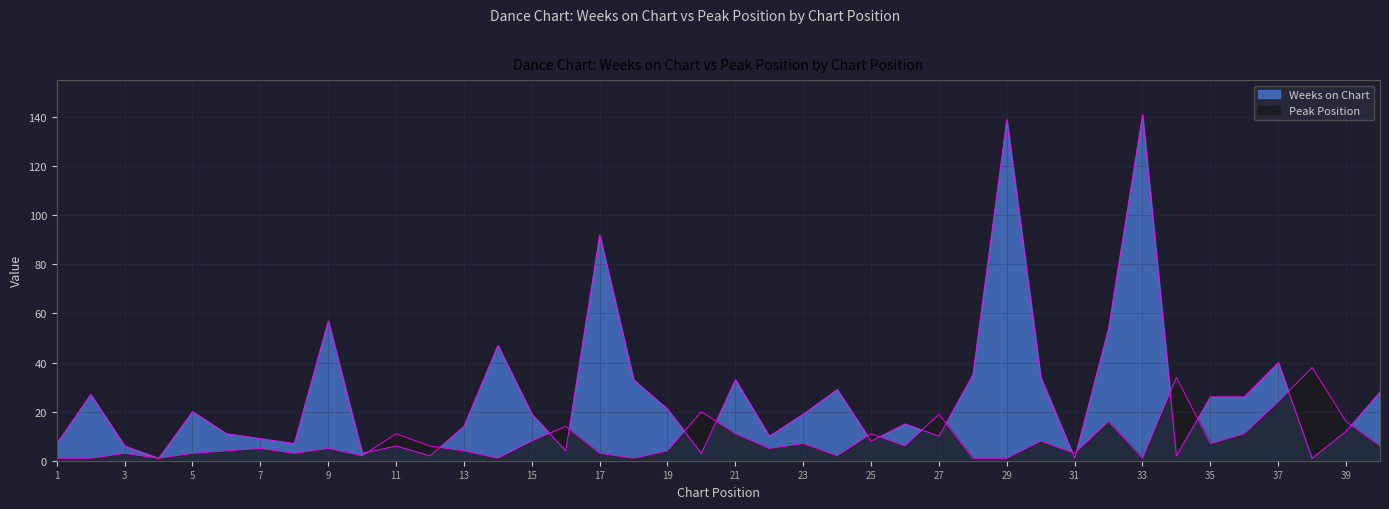

Reading left to right, list all the values displayed in this chart.

Weeks on Chart: 1=7	2=27	3=6	4=1	5=20	6=11	7=9	8=7	9=57	10=3	11=6	12=2	13=14	14=47	15=19	16=4	17=92	18=33	19=21	20=3	21=33	22=10	23=19	24=29	25=8	26=15	27=10	28=35	29=139	30=34	31=1	32=54	33=141	34=2	35=26	36=26	37=40	38=1	39=12	40=28
Peak Position: 1=1	2=1	3=3	4=1	5=3	6=4	7=5	8=3	9=5	10=2	11=11	12=6	13=4	14=1	15=8	16=14	17=3	18=1	19=4	20=20	21=11	22=5	23=7	24=2	25=11	26=6	27=19	28=1	29=1	30=8	31=3	32=16	33=1	34=34	35=7	36=11	37=24	38=38	39=16	40=6